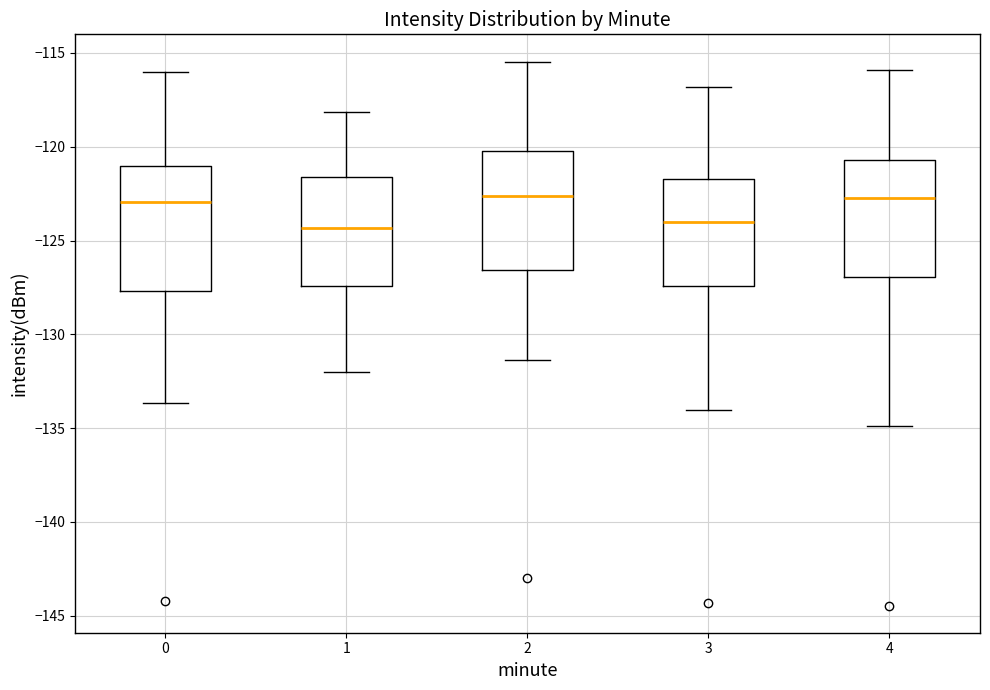

Reading left to right, read every box against the y-axis: the position of its median line, the range the box covers, and the ends of its whiskers. The values are not printed on the chart, so give them approximately, as read against the axis.

0: median -123.0, box -127.5 to -121.0, whiskers -133.5 to -116.0
1: median -124.5, box -127.5 to -121.5, whiskers -132.0 to -118.0
2: median -122.5, box -126.5 to -120.0, whiskers -131.5 to -115.5
3: median -124.0, box -127.5 to -121.5, whiskers -134.0 to -117.0
4: median -122.5, box -127.0 to -120.5, whiskers -135.0 to -116.0